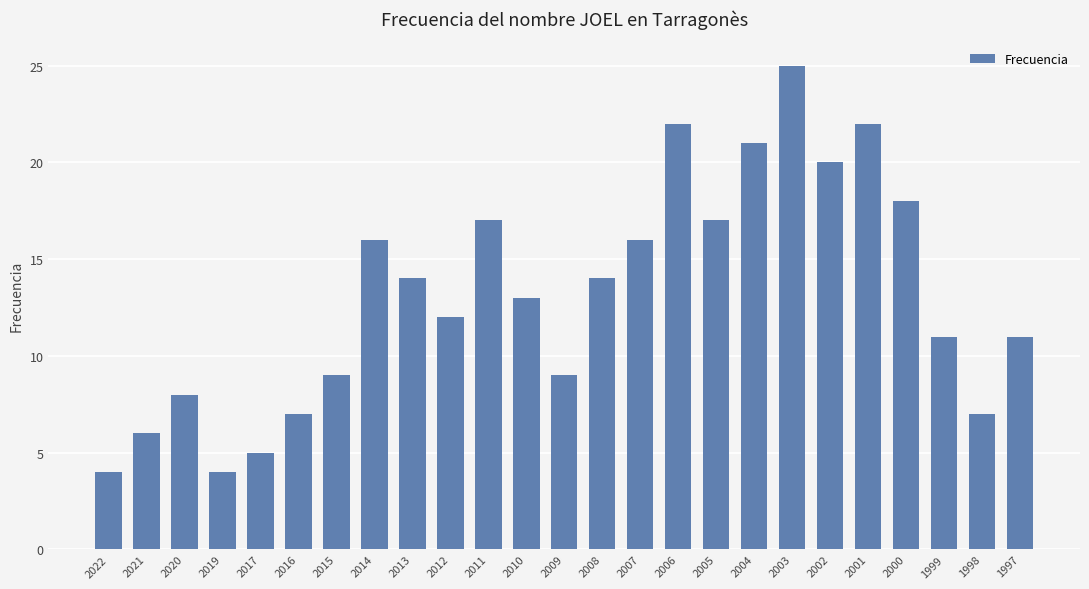

What is the minimum value shown in the chart?

4